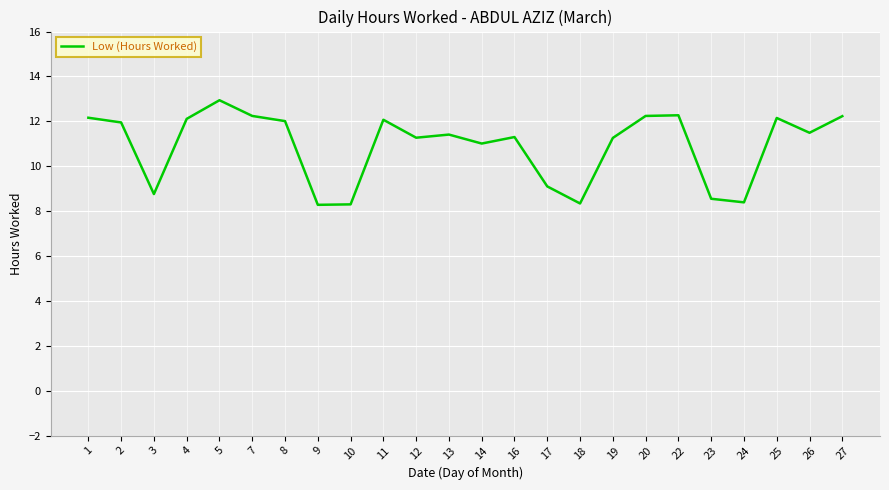

What is the ratio of the value at 5 to the value at 22?

1.1